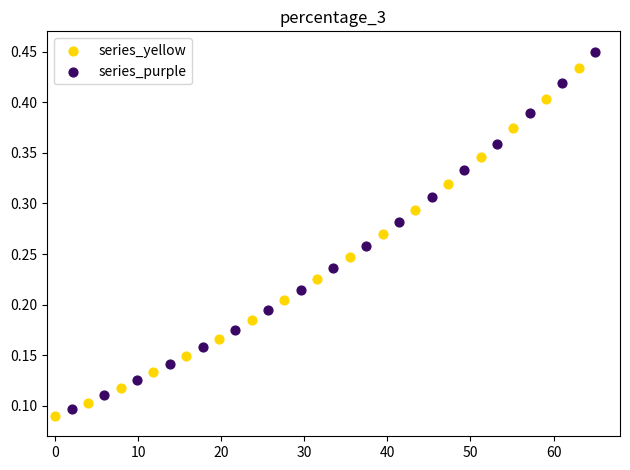

What are all the series names shown in the legend?

series_yellow, series_purple